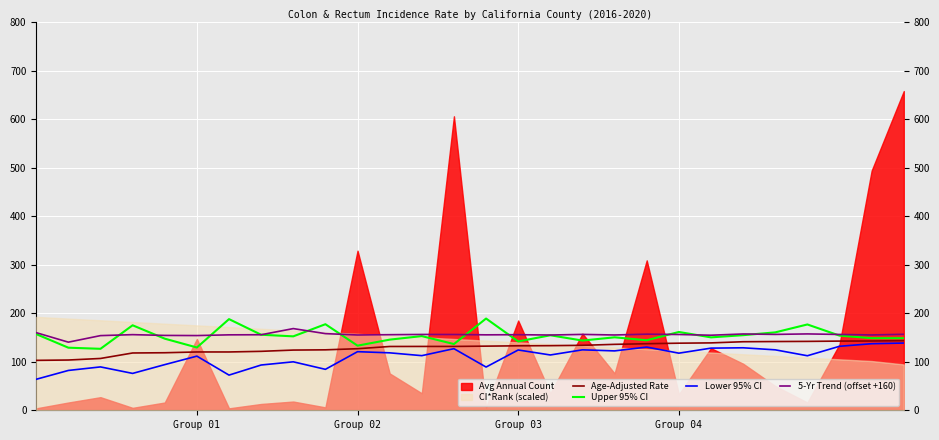

True or false: Age-Adjusted Rate and Lower 95% CI cross at least once.

False